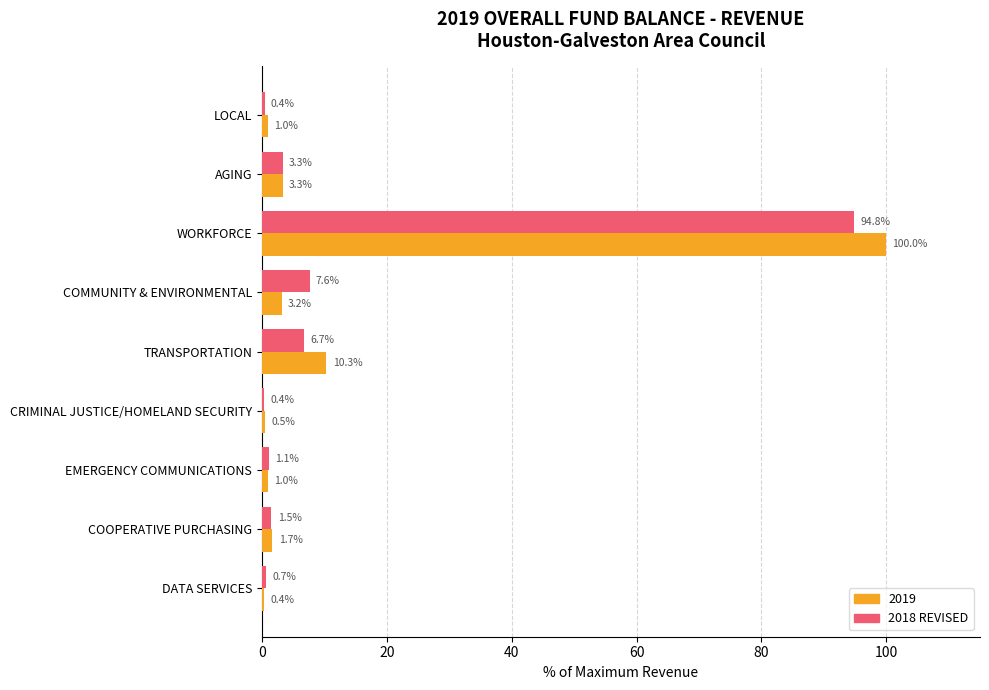

Which series has the largest range (max minus min)?

2019